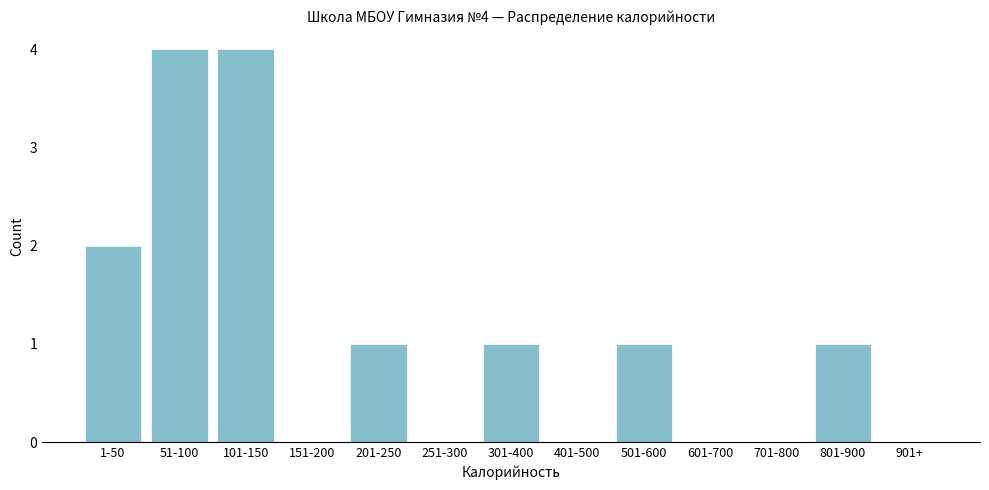

Reading left to right, list all the values displayed in this chart.

1-50=2	51-100=4	101-150=4	151-200=0	201-250=1	251-300=0	301-400=1	401-500=0	501-600=1	601-700=0	701-800=0	801-900=1	901+=0